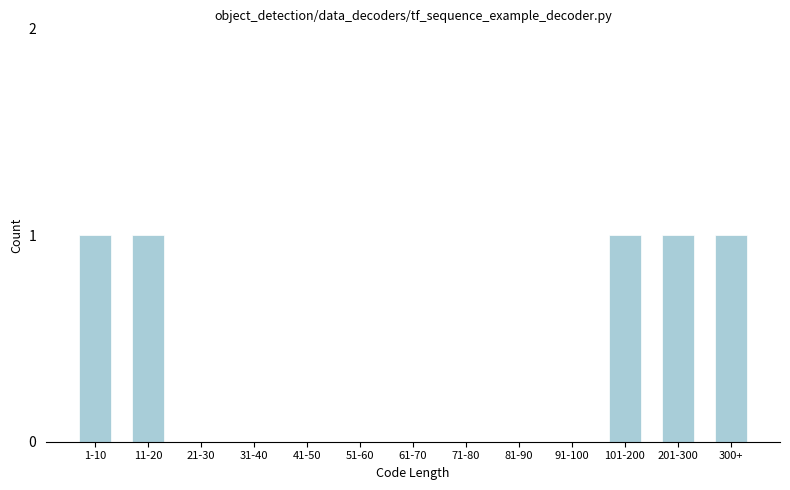

Reading left to right, list all the values displayed in this chart.

1-10=1	11-20=1	21-30=0	31-40=0	41-50=0	51-60=0	61-70=0	71-80=0	81-90=0	91-100=0	101-200=1	201-300=1	300+=1